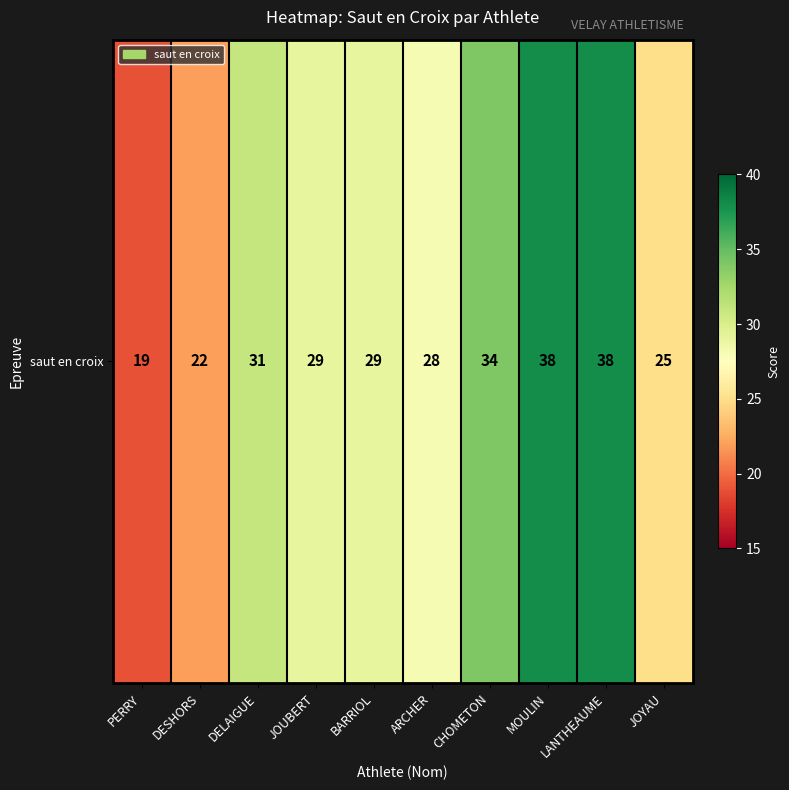

Reading left to right, what are all the values shown in this chart?

PERRY=19	DESHORS=22	DELAIGUE=31	JOUBERT=29	BARRIOL=29	ARCHER=28	CHOMETON=34	MOULIN=38	LANTHEAUME=38	JOYAU=25